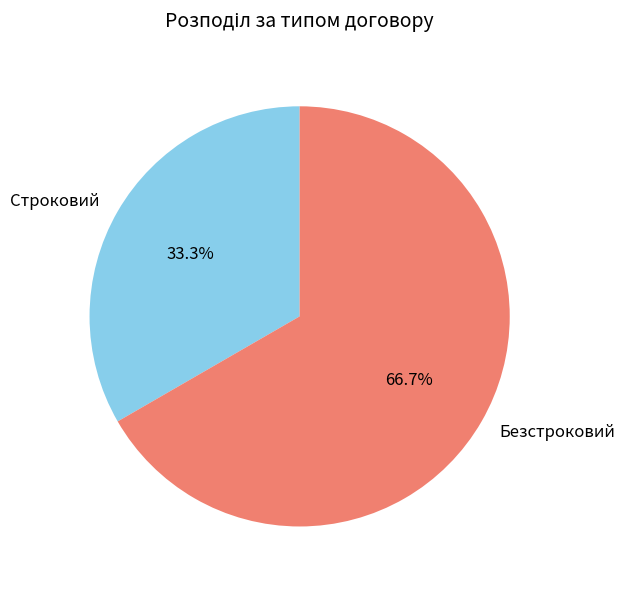

Count the number of slices in the pie.

2